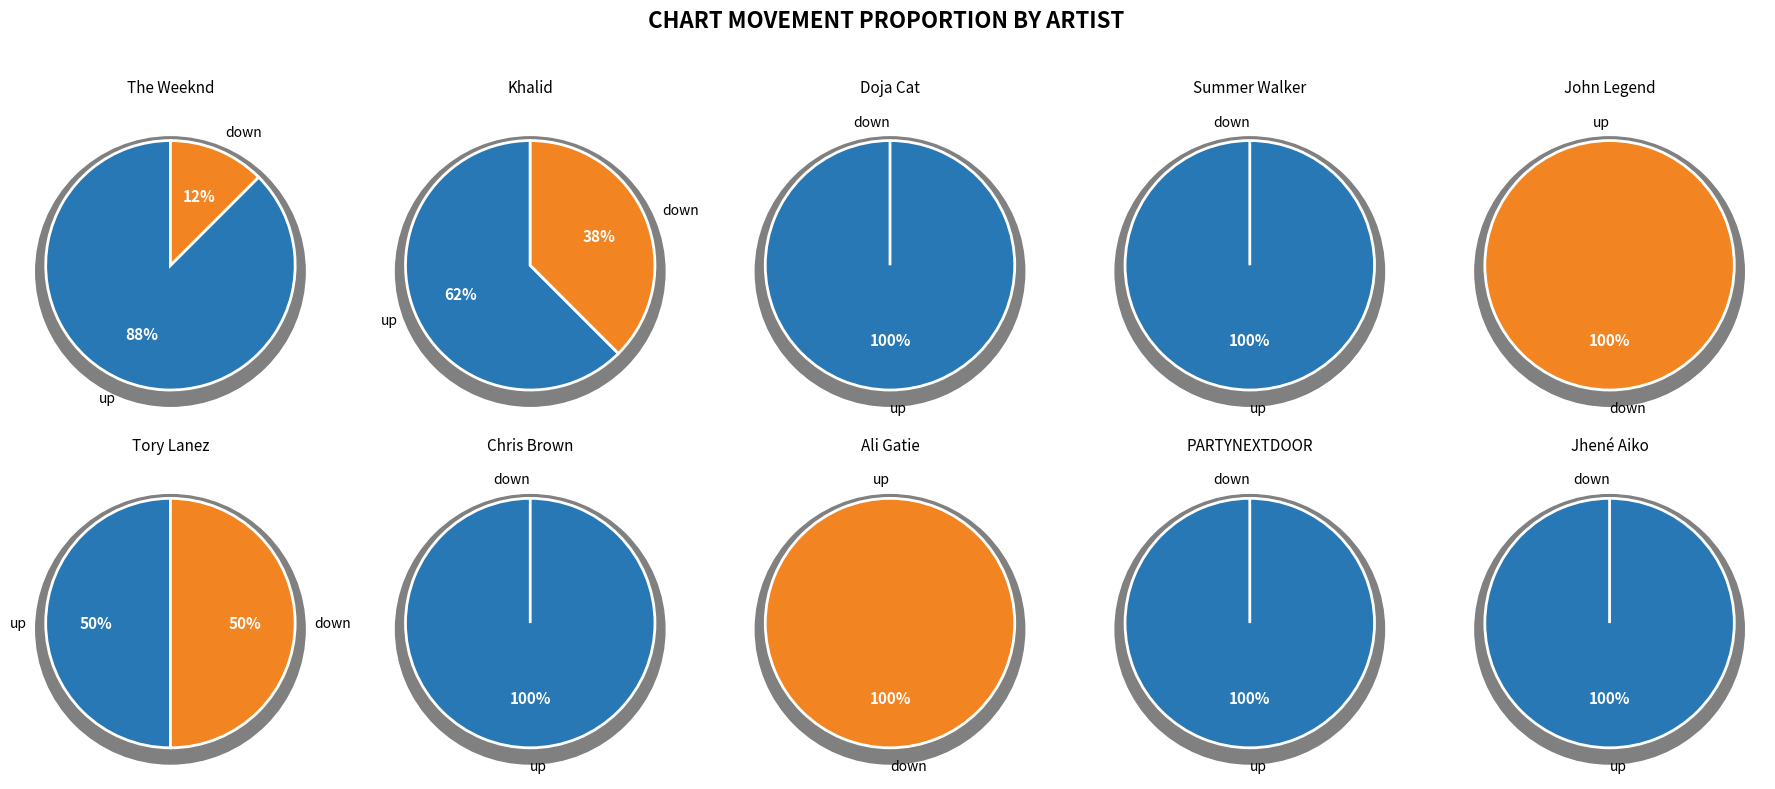

Which slice is the largest?

up